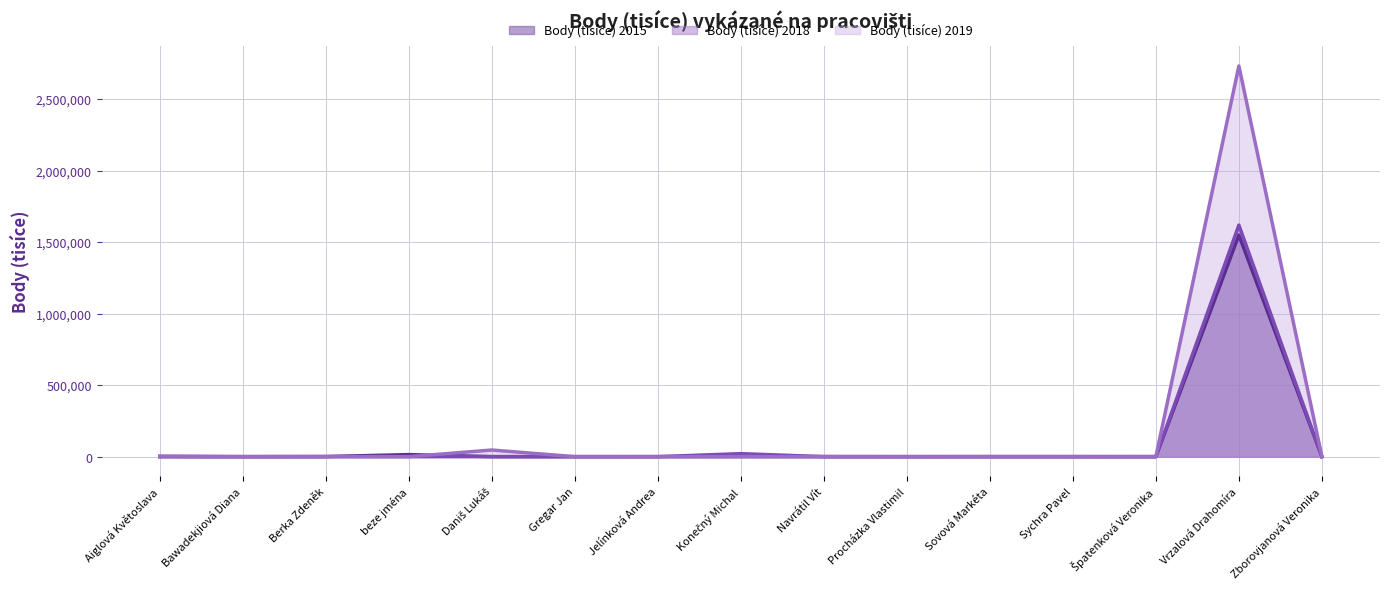

What is the sum of all Body (tisíce) 2015 values?

1565754.0